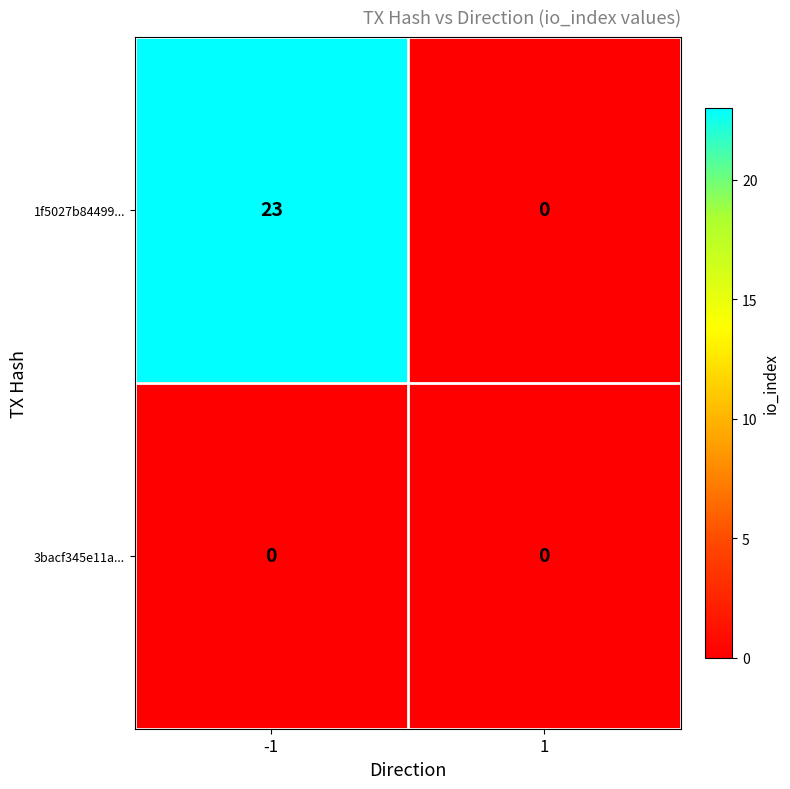

The value of 3bacf345e11a... at -1 is 0. True or false?

True